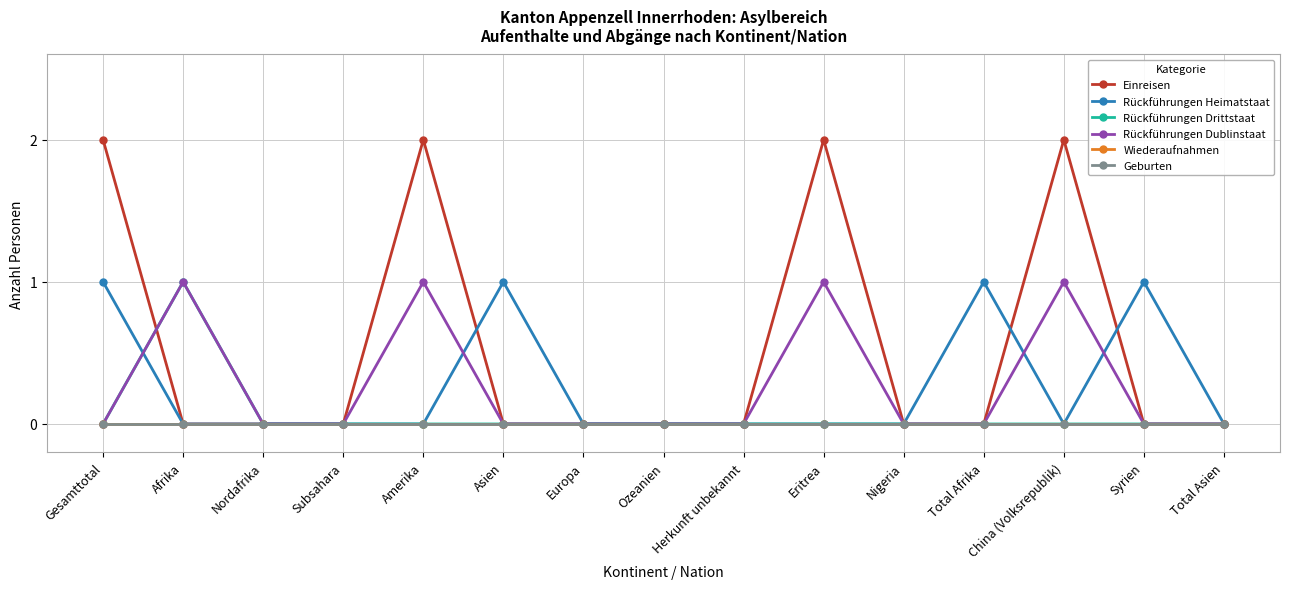

Is this an area chart (filled region under the line)?

No